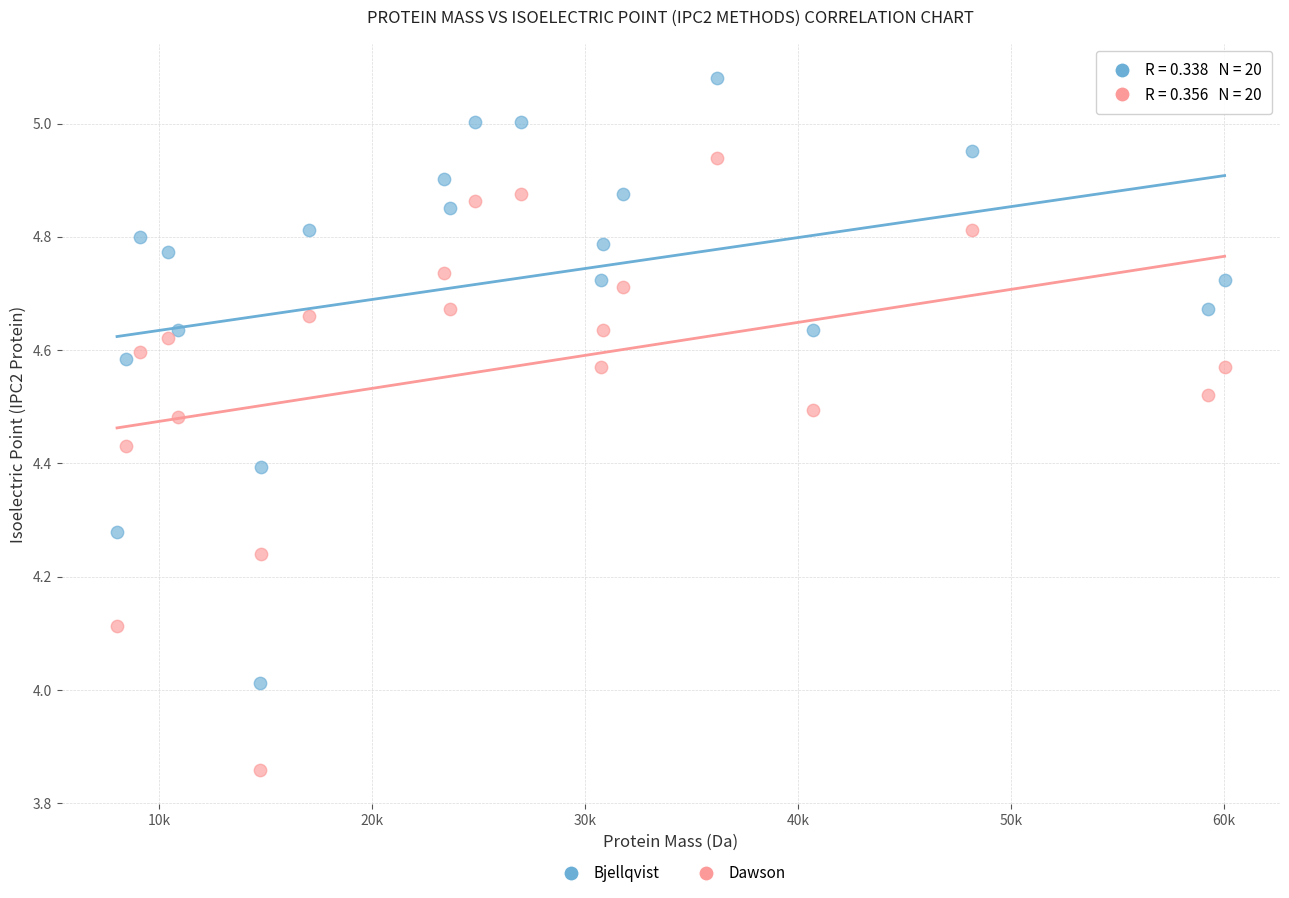

Which series has the largest Y range (max minus min)?

Dawson